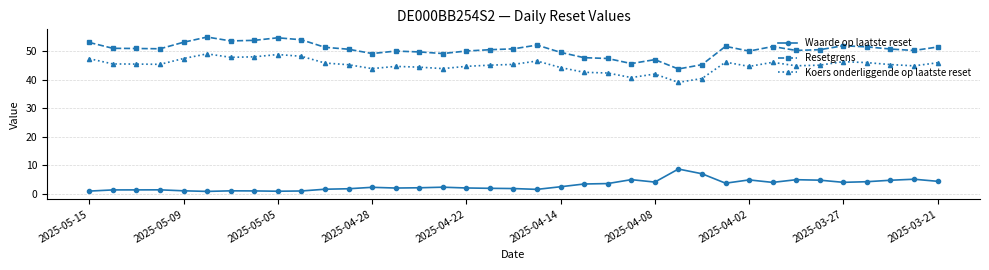

Which series has the largest total across all categories?

Resetgrens